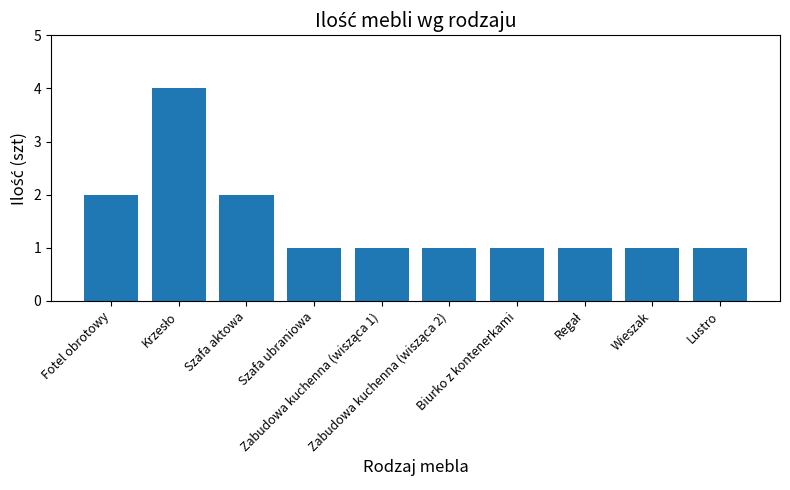

What is the maximum value shown in the chart?

4